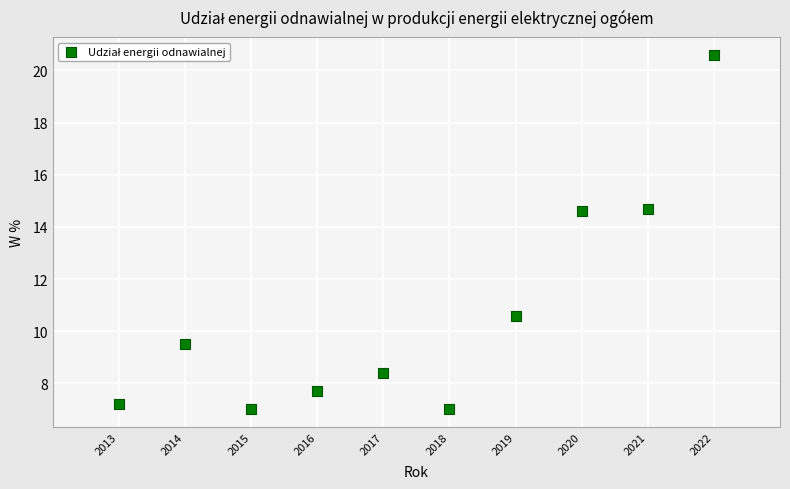

What is the average X value?

2017.5